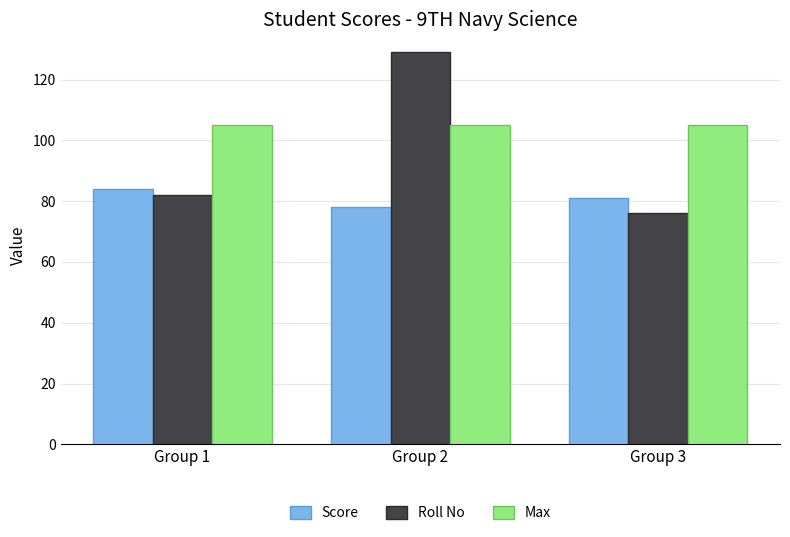

The Score series shows 78 at Group 2. True or false?

True